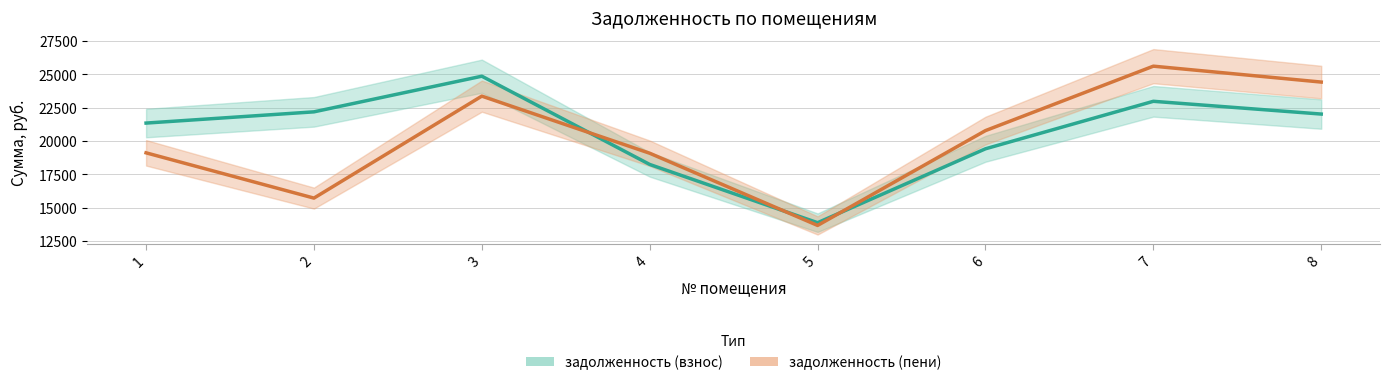

What is the smallest value displayed?

13672.7